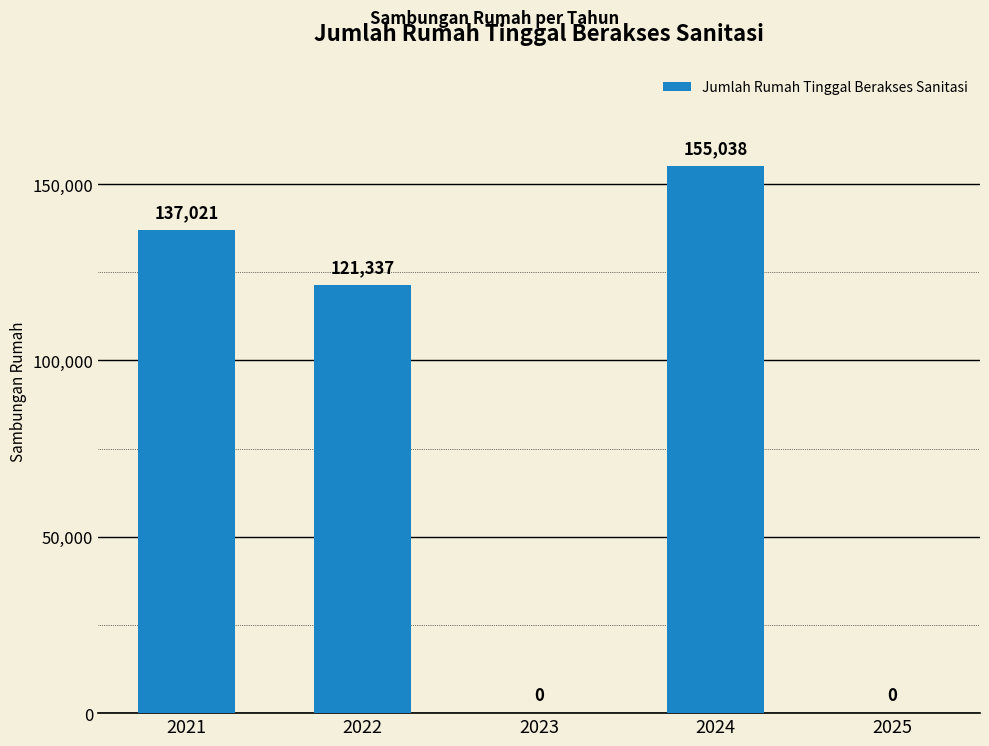

What is the change in value from 2021 to 2025?

-137021